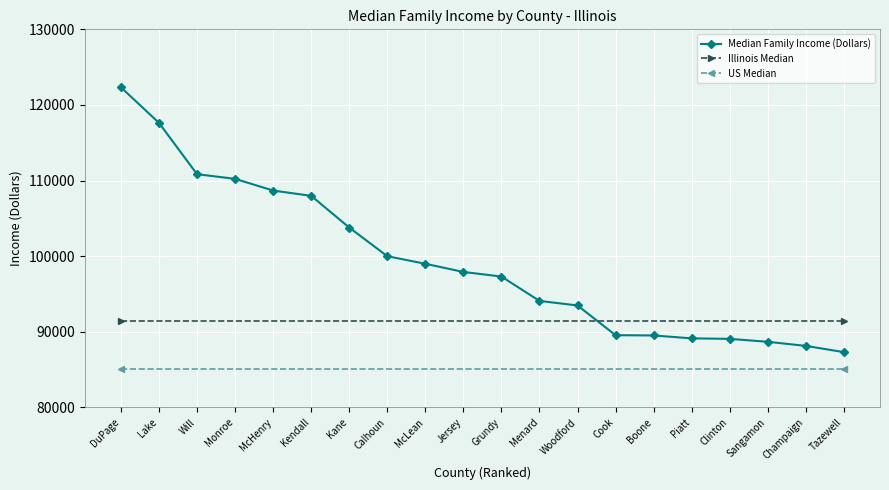

The chart shows a value of 117633 at Lake. True or false?

True